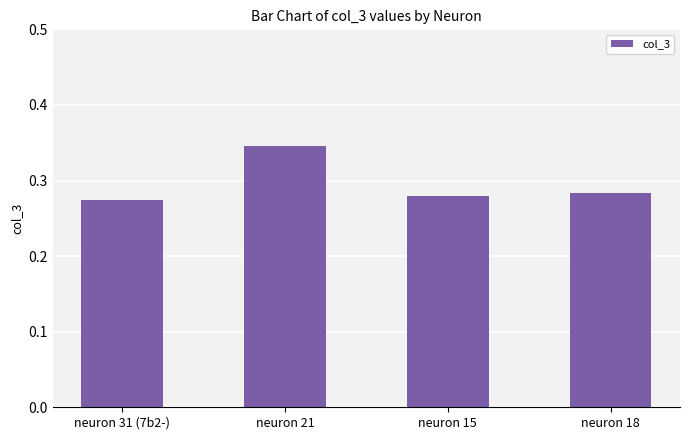

Which label corresponds to the largest value in the chart?

neuron 21